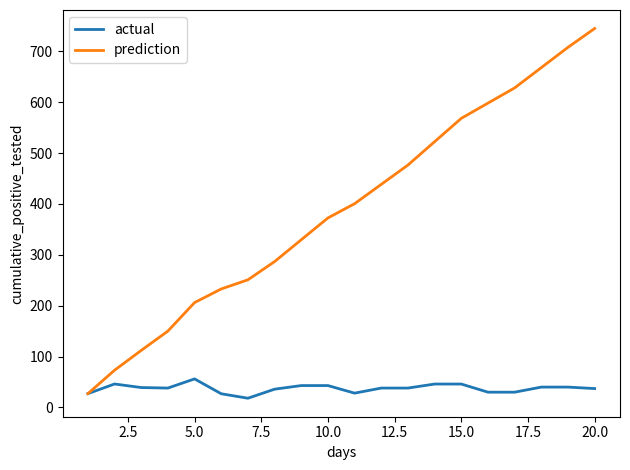

List the series in order of their peak value, highest first.

prediction, actual